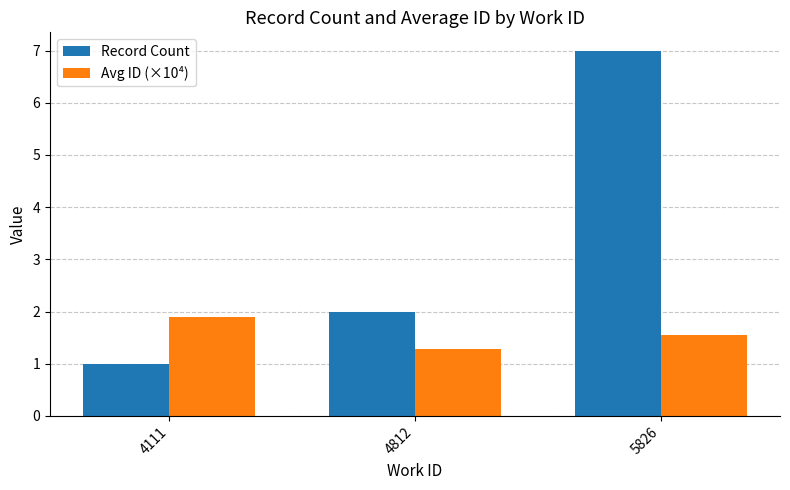

What is the spread (max minus min) of values at 5826?

5.4